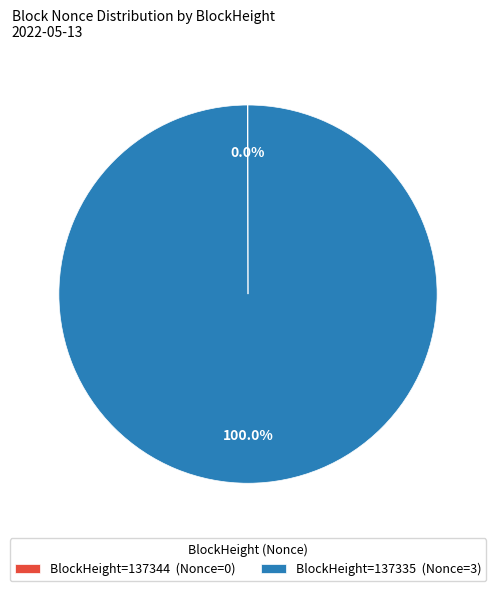

Which slice is the largest?

BlockHeight=137335 (Nonce=3)